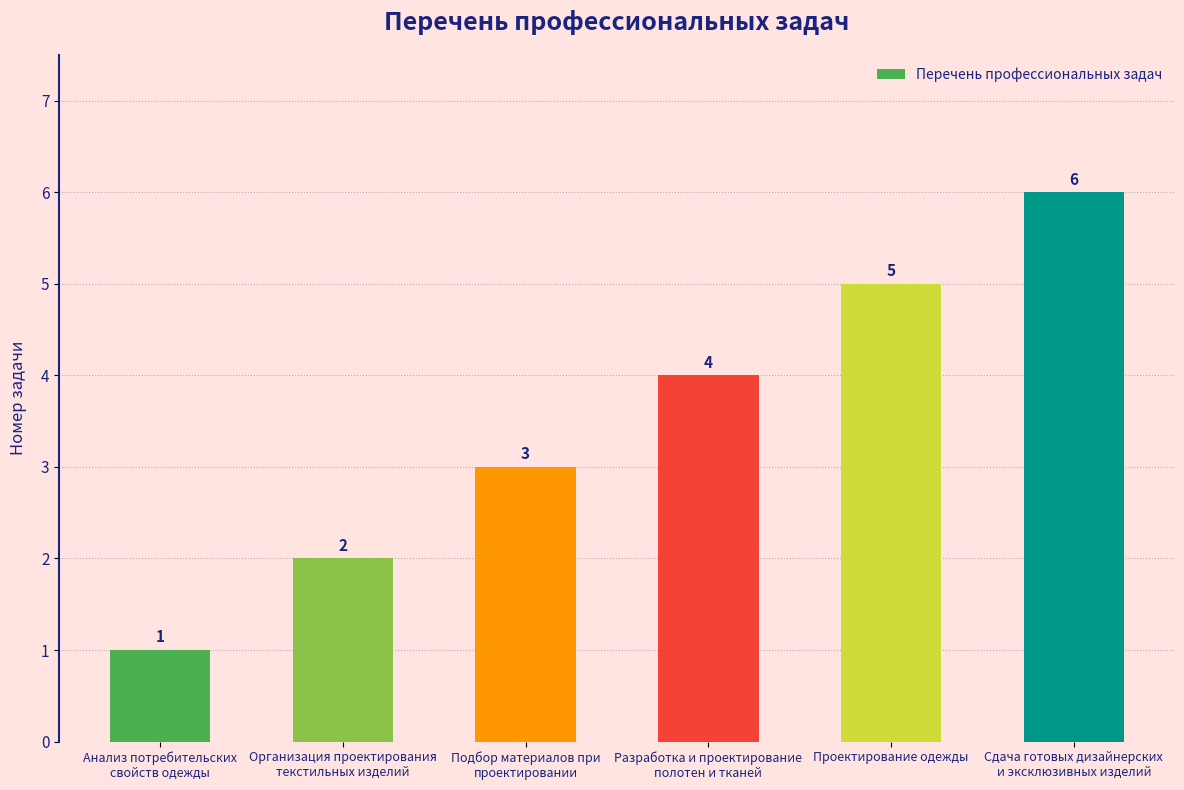

What is the maximum value shown in the chart?

6